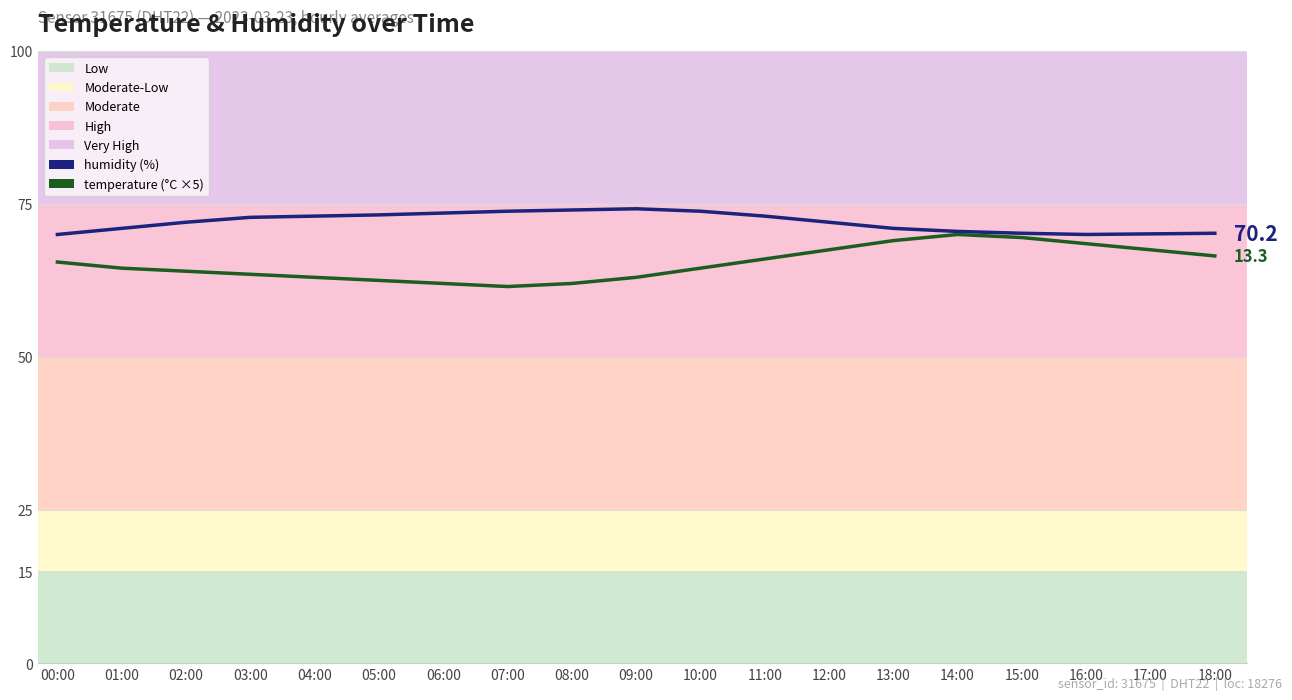

What is the highest value of the humidity series?

74.2